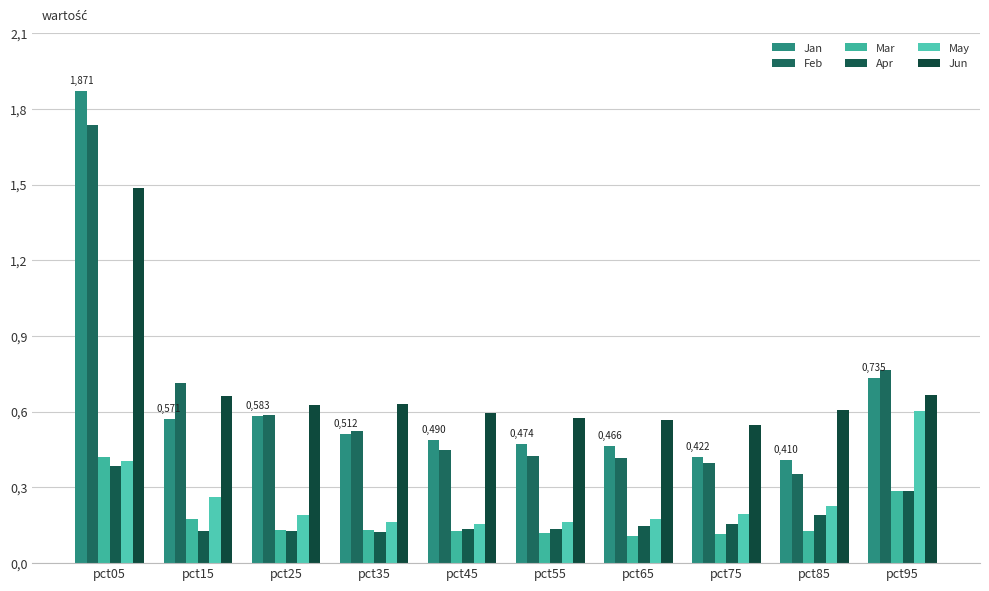

The value of Feb at pct05 is 1.7. True or false?

True